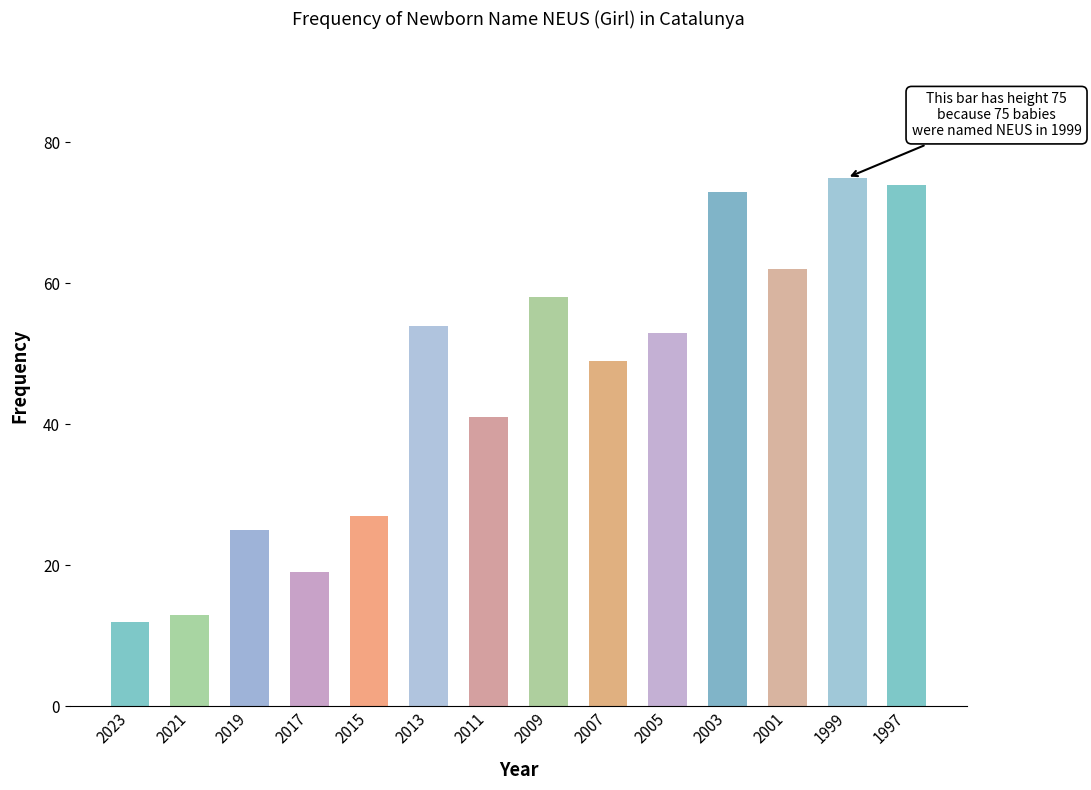

What is the maximum value shown in the chart?

75